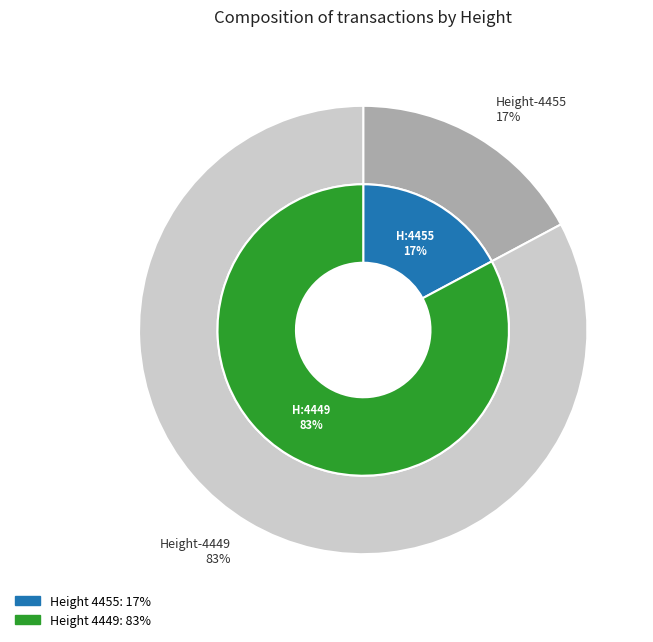

Count the number of slices in the pie.

2